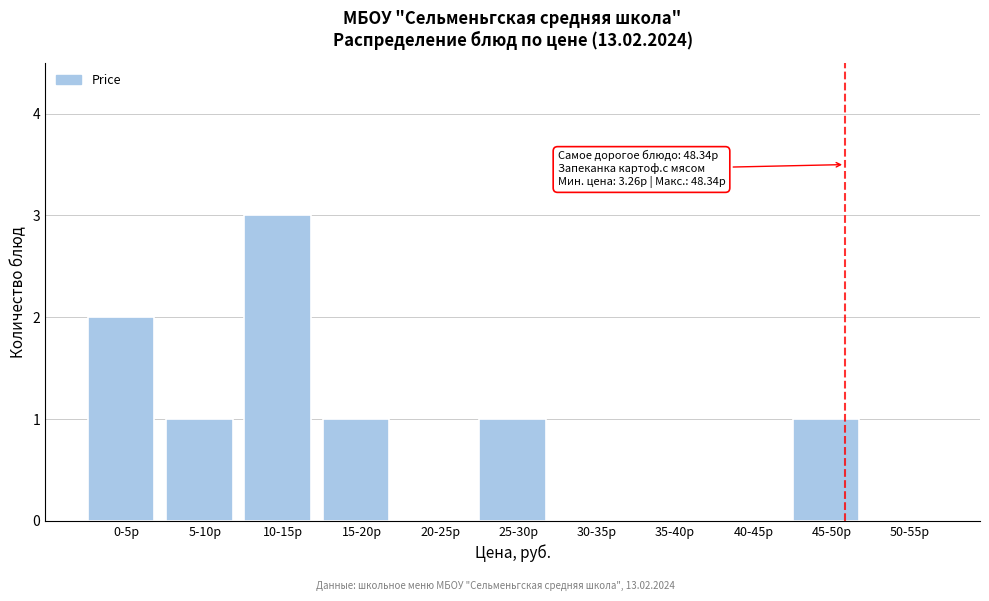

Reading right to left, transcribe all the data shown in this chart.

50-55р=0	45-50р=1	40-45р=0	35-40р=0	30-35р=0	25-30р=1	20-25р=0	15-20р=1	10-15р=3	5-10р=1	0-5р=2